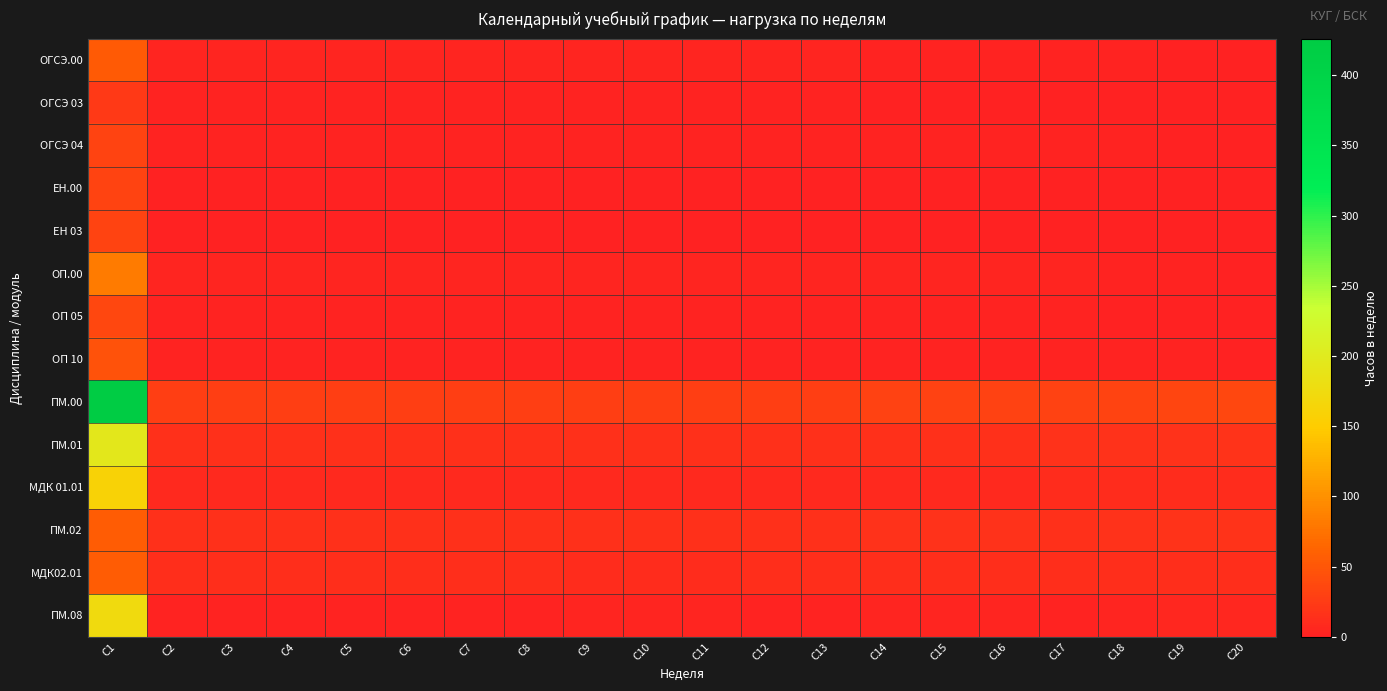

Reading right to left, list all the values displayed in this chart.

ОГСЭ.00: С20=0	С19=0	С18=2	С17=2	С16=2	С15=2	С14=2	С13=4	С12=4	С11=4	С10=4	С9=4	С8=4	С7=4	С6=4	С5=4	С4=4	С3=4	С2=4	С1=54
ОГСЭ 03: С20=0	С19=0	С18=0	С17=0	С16=0	С15=0	С14=0	С13=2	С12=2	С11=2	С10=2	С9=2	С8=2	С7=2	С6=2	С5=2	С4=2	С3=2	С2=2	С1=22
ОГСЭ 04: С20=0	С19=0	С18=2	С17=2	С16=2	С15=2	С14=2	С13=2	С12=2	С11=2	С10=2	С9=2	С8=2	С7=2	С6=2	С5=2	С4=2	С3=2	С2=2	С1=32
ЕН.00: С20=0	С19=0	С18=0	С17=0	С16=0	С15=0	С14=0	С13=0	С12=0	С11=0	С10=0	С9=0	С8=0	С7=0	С6=0	С5=0	С4=0	С3=0	С2=0	С1=32
ЕН 03: С20=0	С19=0	С18=0	С17=0	С16=0	С15=0	С14=0	С13=0	С12=0	С11=0	С10=0	С9=0	С8=0	С7=0	С6=0	С5=0	С4=0	С3=0	С2=0	С1=32
ОП.00: С20=0	С19=2	С18=2	С17=4	С16=4	С15=4	С14=4	С13=4	С12=4	С11=4	С10=4	С9=4	С8=4	С7=4	С6=4	С5=4	С4=4	С3=4	С2=4	С1=82
ОП 05: С20=0	С19=0	С18=0	С17=2	С16=2	С15=2	С14=2	С13=2	С12=2	С11=2	С10=2	С9=2	С8=2	С7=2	С6=2	С5=2	С4=2	С3=2	С2=2	С1=36
ОП 10: С20=0	С19=2	С18=2	С17=2	С16=2	С15=2	С14=2	С13=2	С12=2	С11=2	С10=2	С9=2	С8=2	С7=2	С6=2	С5=2	С4=2	С3=2	С2=2	С1=46
ПМ.00: С20=36	С19=34	С18=32	С17=30	С16=30	С15=30	С14=30	С13=28	С12=28	С11=28	С10=28	С9=28	С8=28	С7=28	С6=28	С5=28	С4=28	С3=28	С2=28	С1=426
ПМ.01: С20=18	С19=16	С18=16	С17=16	С16=14	С15=14	С14=14	С13=14	С12=14	С11=14	С10=14	С9=14	С8=14	С7=14	С6=14	С5=14	С4=14	С3=14	С2=14	С1=196
МДК 01.01: С20=10	С19=10	С18=10	С17=10	С16=8	С15=8	С14=8	С13=8	С12=8	С11=8	С10=8	С9=8	С8=8	С7=8	С6=8	С5=8	С4=8	С3=8	С2=8	С1=160
ПМ.02: С20=18	С19=18	С18=16	С17=14	С16=16	С15=16	С14=16	С13=14	С12=14	С11=14	С10=14	С9=14	С8=14	С7=14	С6=14	С5=14	С4=14	С3=14	С2=14	С1=56
МДК02.01: С20=12	С19=12	С18=12	С17=12	С16=12	С15=12	С14=12	С13=12	С12=12	С11=10	С10=10	С9=10	С8=12	С7=12	С6=12	С5=12	С4=12	С3=12	С2=12	С1=56
ПМ.08: С20=6	С19=6	С18=4	С17=2	С16=4	С15=4	С14=4	С13=2	С12=2	С11=4	С10=4	С9=4	С8=2	С7=2	С6=2	С5=2	С4=2	С3=2	С2=2	С1=174